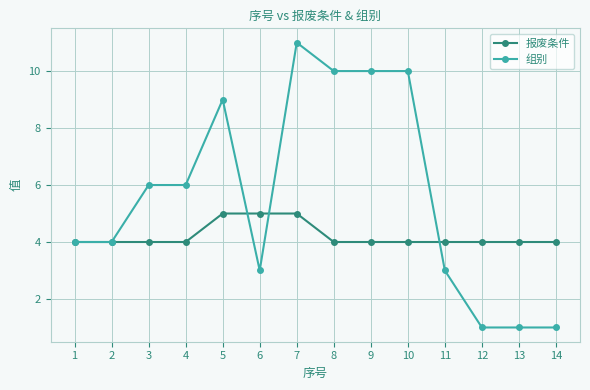

The value of 报废条件 at 1 is 4. True or false?

True